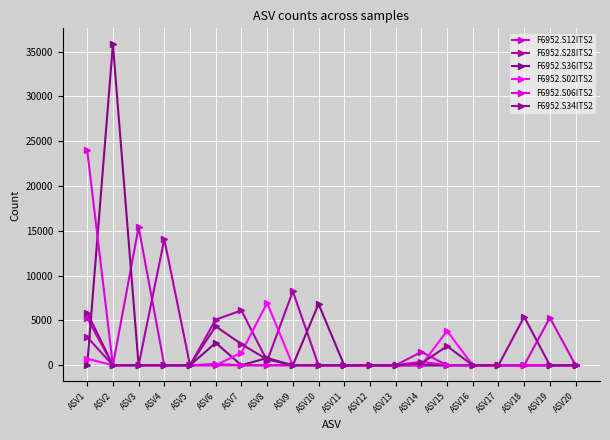

What are all the series names shown in the legend?

F6952.S12ITS2, F6952.S28ITS2, F6952.S36ITS2, F6952.S02ITS2, F6952.S06ITS2, F6952.S34ITS2